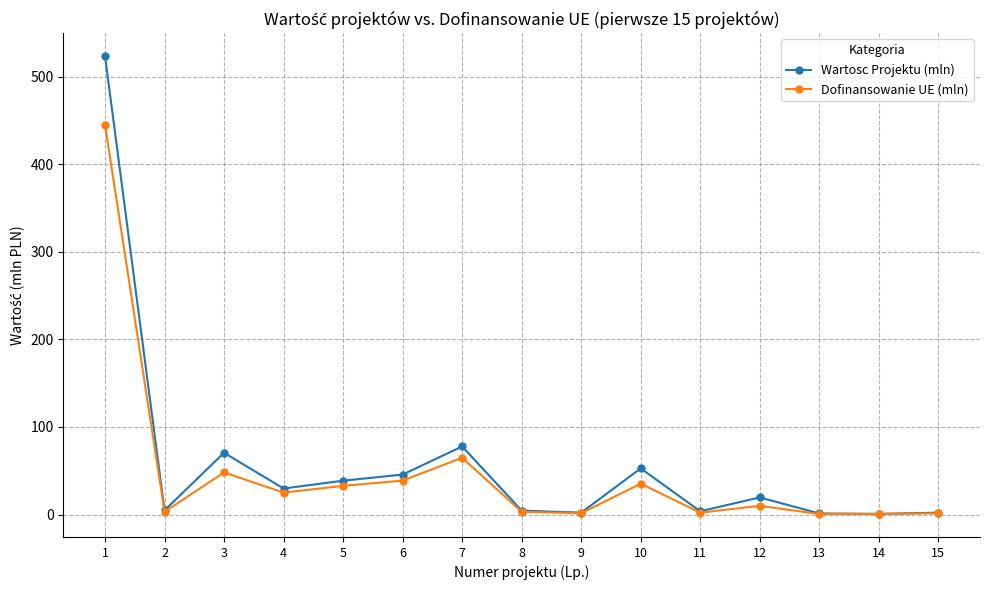

Rank the series by their maximum value, from highest to lowest.

Wartosc Projektu (mln), Dofinansowanie UE (mln)